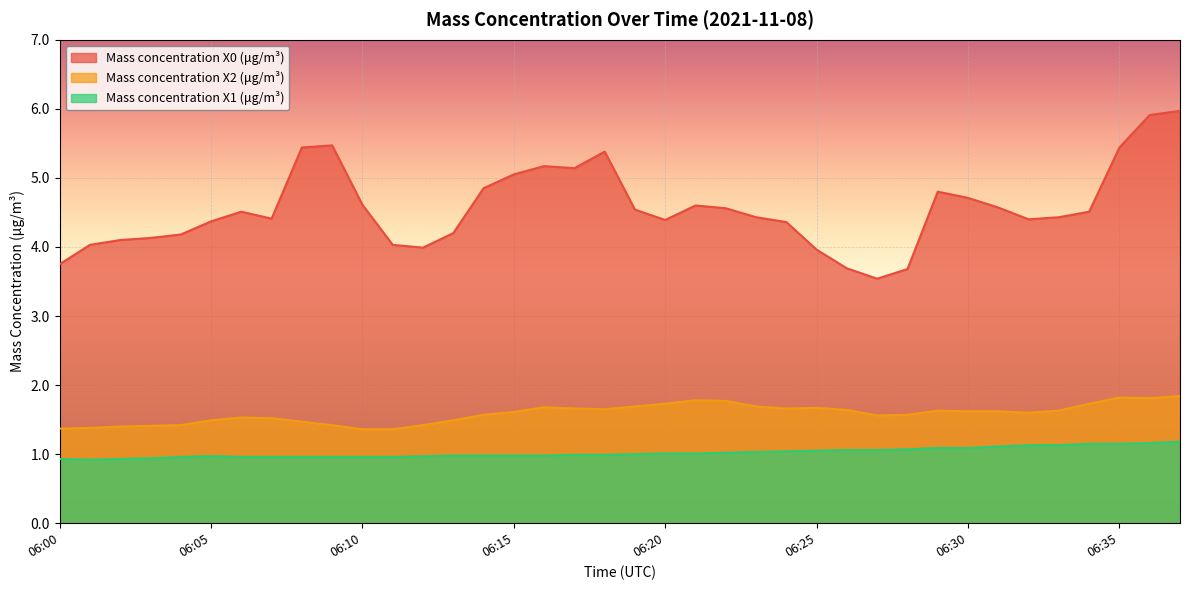

What is the value of the Mass concentration X0 (μg/m³) point at the 5th from the left?

4.2